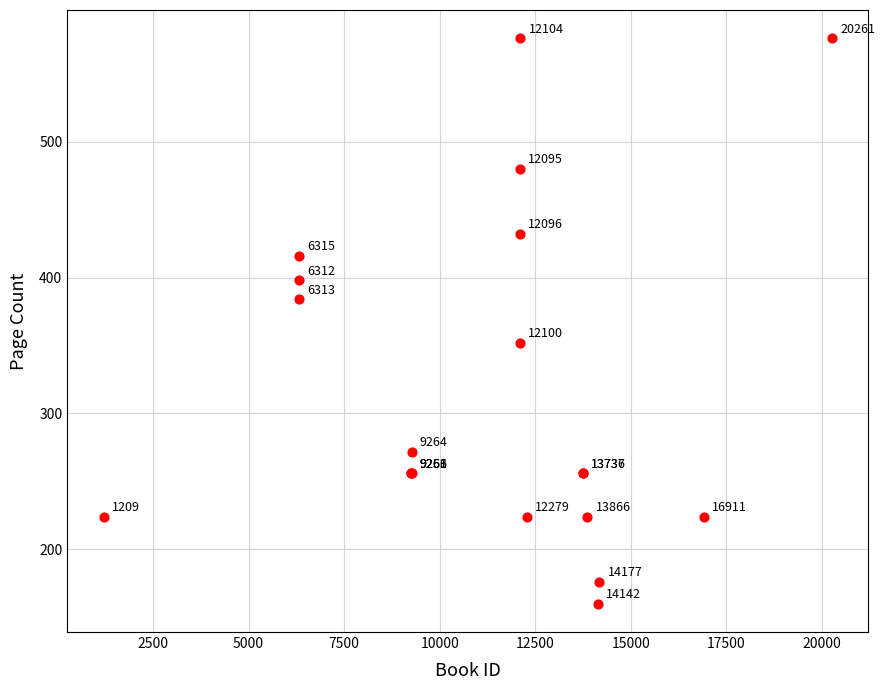

What Y value in the scatter plot is closest to 368?

352